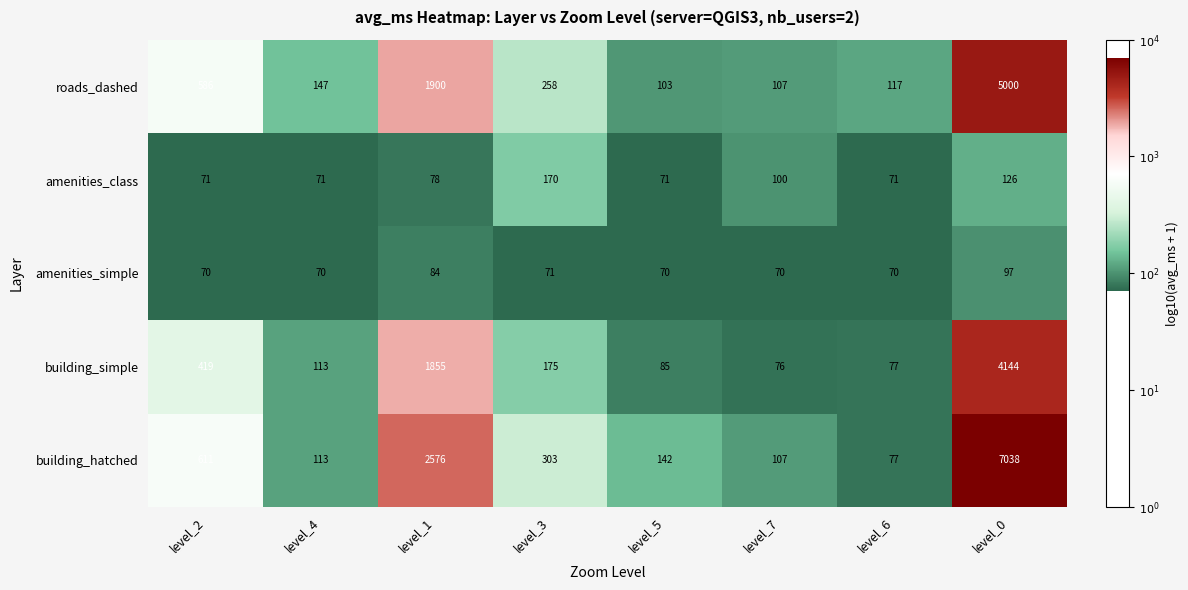

What is the difference between the maximum and minimum values in the amenities_simple series?

27